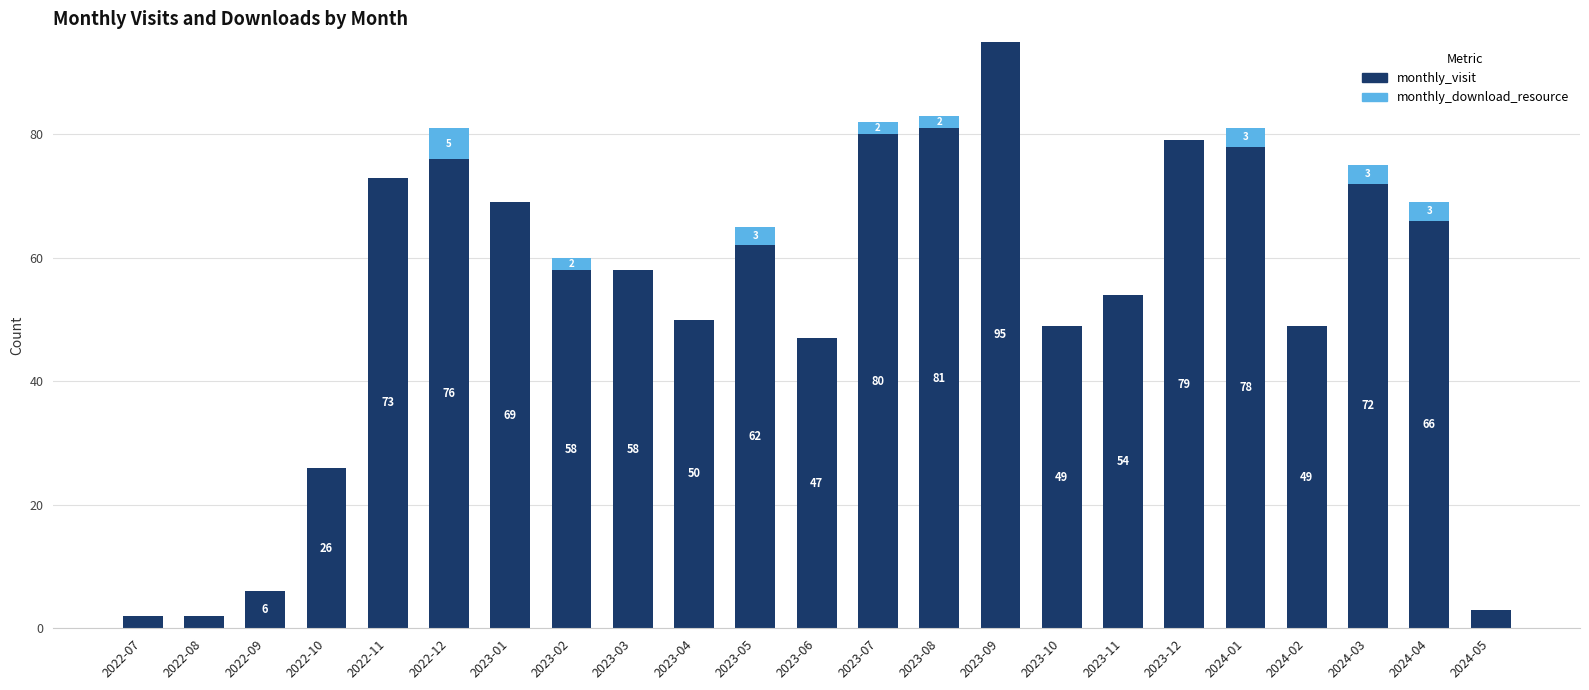

What is the maximum value for monthly_visit?

95